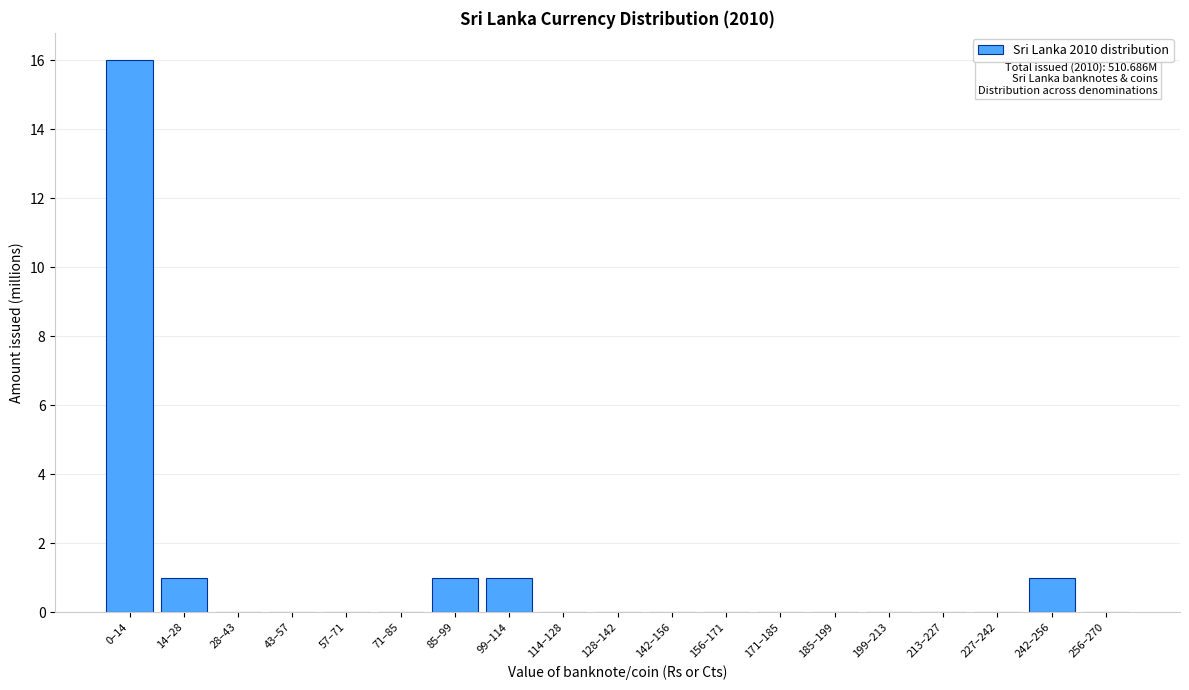

Reading left to right, transcribe all the data shown in this chart.

0–14=16	14–28=1	28–43=0	43–57=0	57–71=0	71–85=0	85–99=1	99–114=1	114–128=0	128–142=0	142–156=0	156–171=0	171–185=0	185–199=0	199–213=0	213–227=0	227–242=0	242–256=1	256–270=0